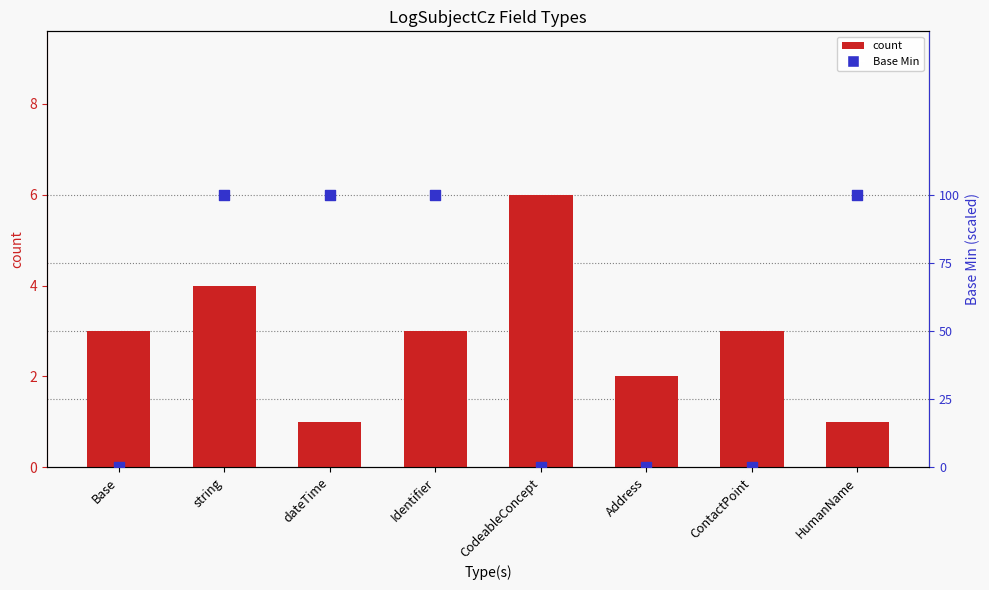

What are all the series names shown in the legend?

count, Base Min